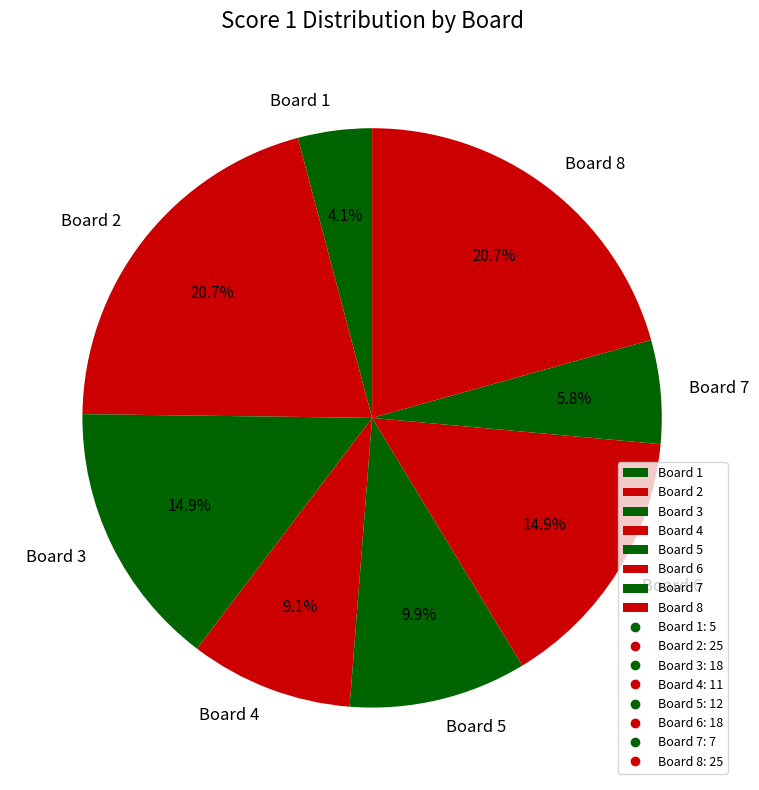

How many slices are in this pie chart?

8